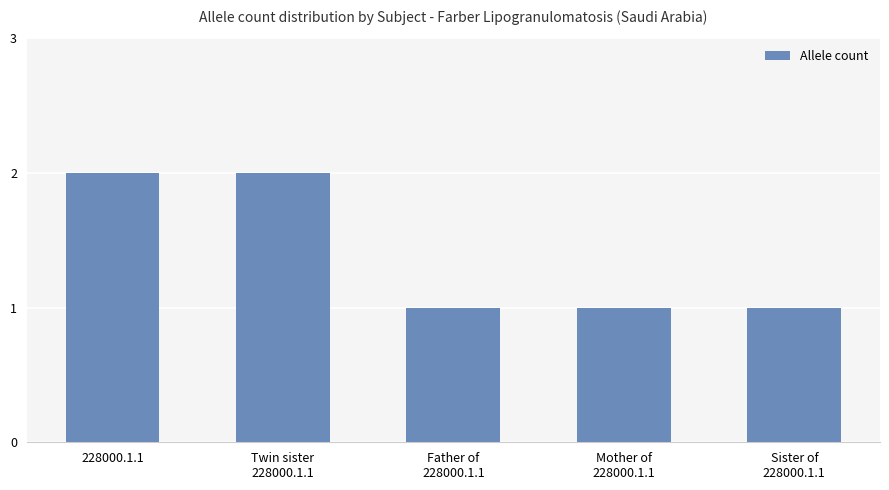

True or false: the data shows 2 at Twin sister
228000.1.1.

True